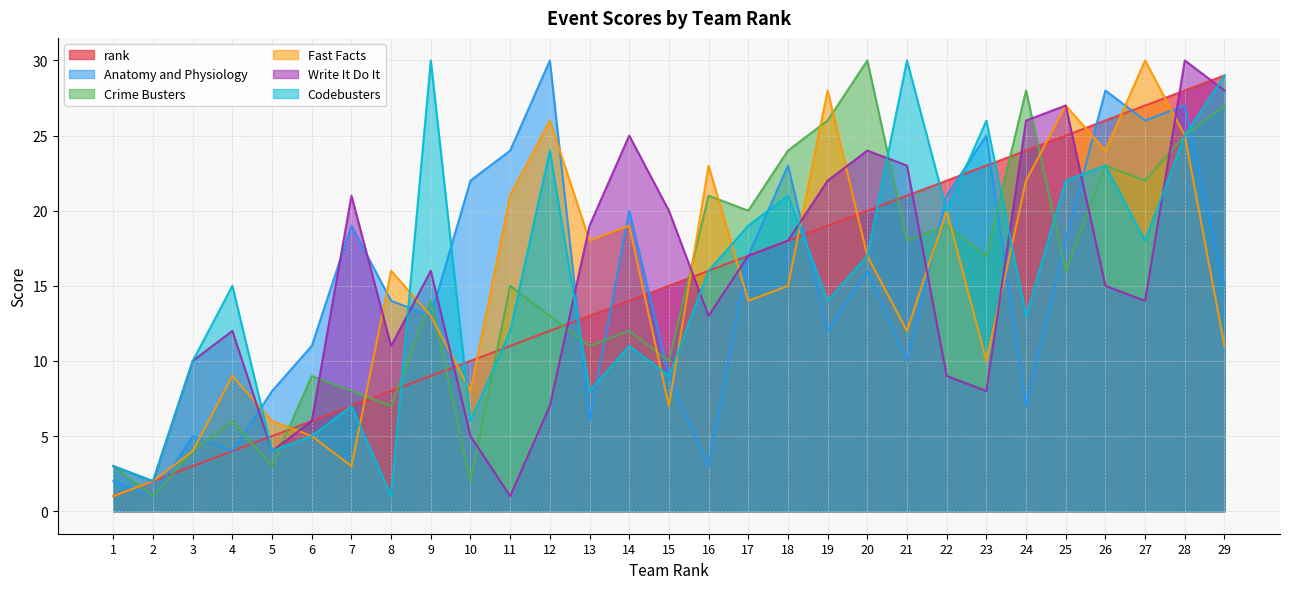

What is the spread (max minus min) of values at 18?

9